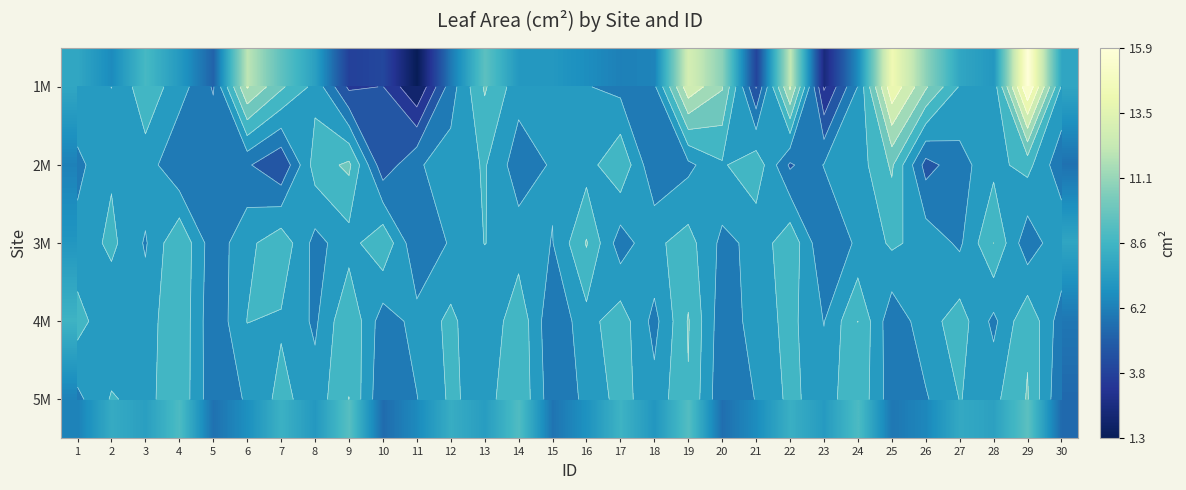

Which series has the largest total across all categories?

1M